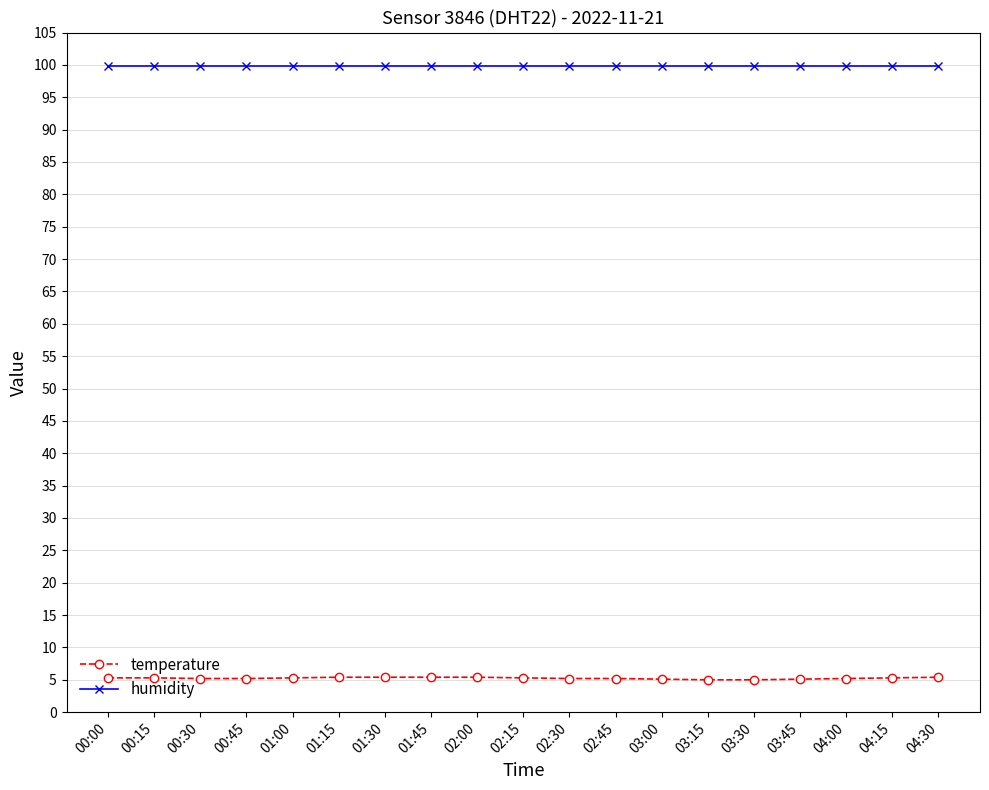

What is the sum of all temperature values?

99.7